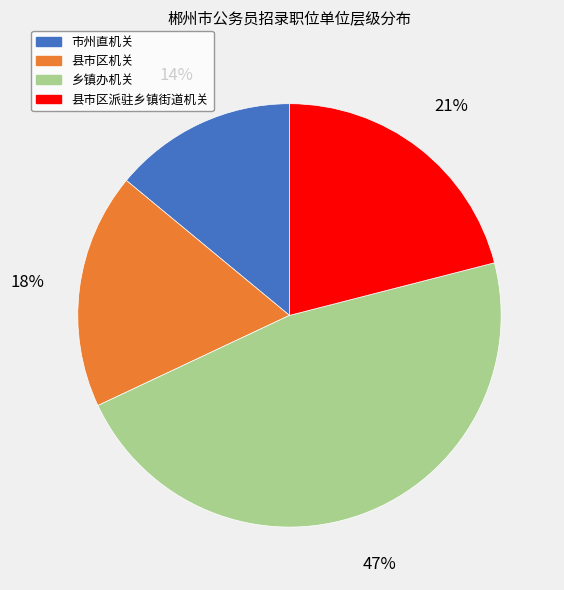

Is the sum of 县市区机关 and 市州直机关 greater than half?

No